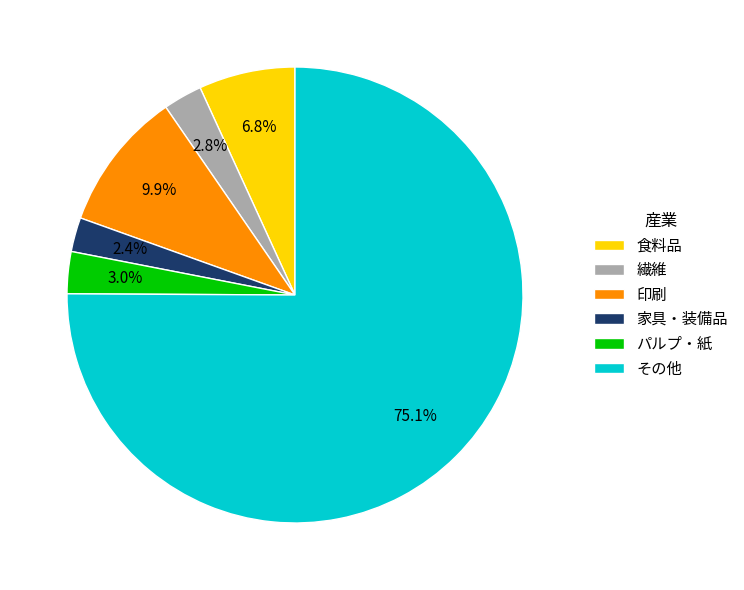

Do その他 and パルプ・紙 together represent more than half of the pie?

Yes